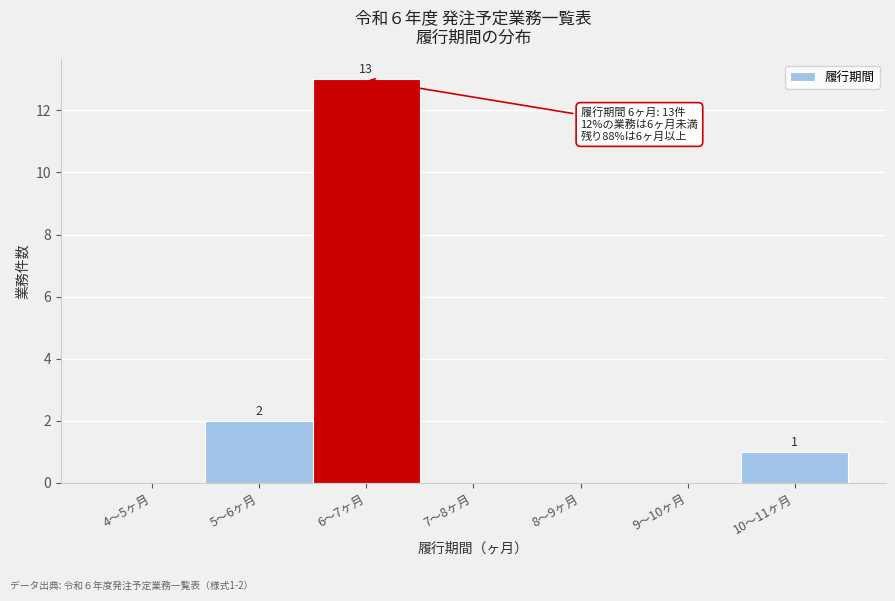

Reading left to right, list all the values displayed in this chart.

4〜5ヶ月=0	5〜6ヶ月=2	6〜7ヶ月=13	7〜8ヶ月=0	8〜9ヶ月=0	9〜10ヶ月=0	10〜11ヶ月=1